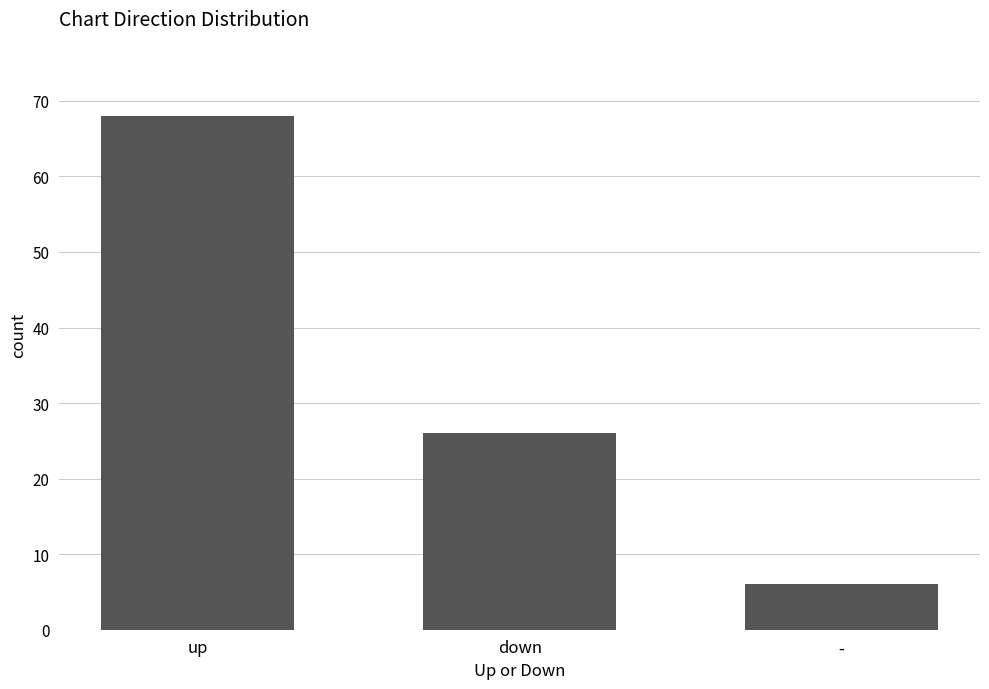

Reading right to left, what are all the values shown in this chart?

6	26	68